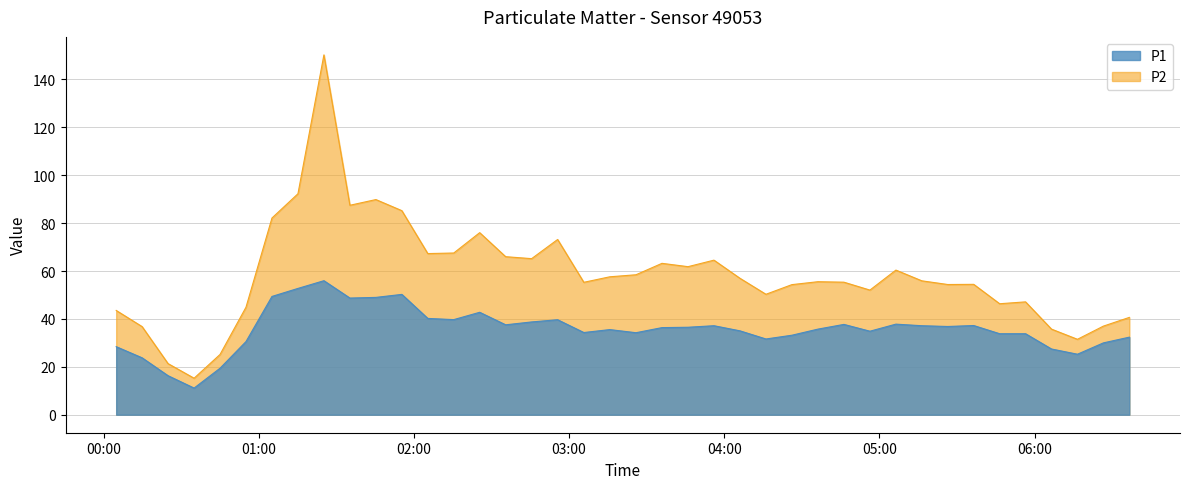

What is the difference between the second highest and minimum values in the P1 series?

77.0